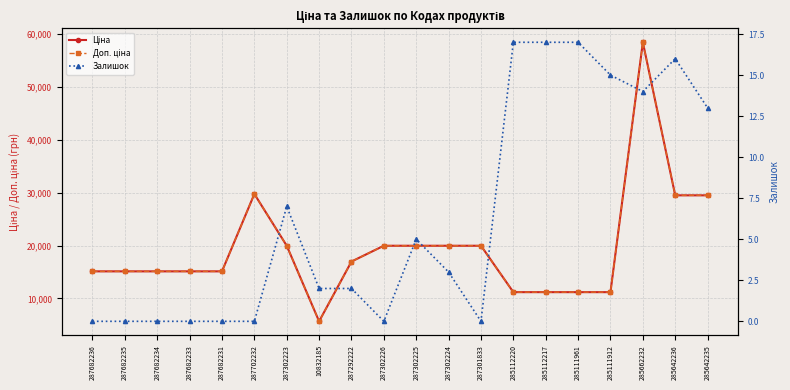

The Доп. ціна series shows 20027.6 at 287682236. True or false?

False